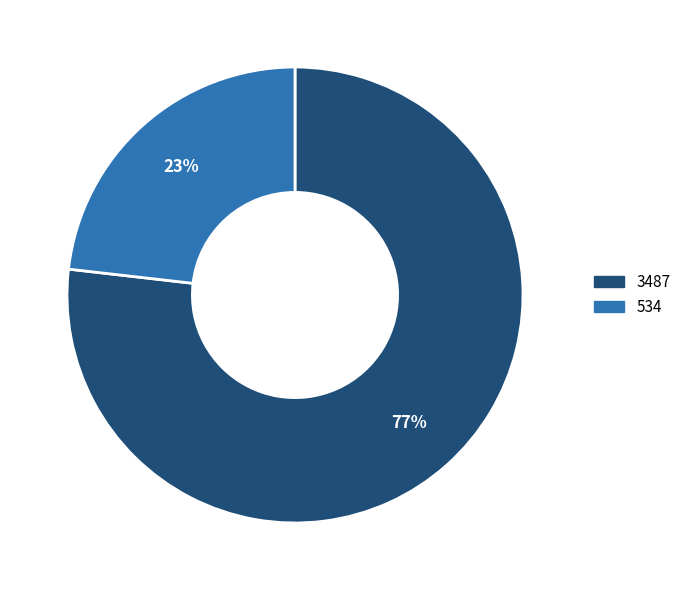

How many slices are in this pie chart?

2